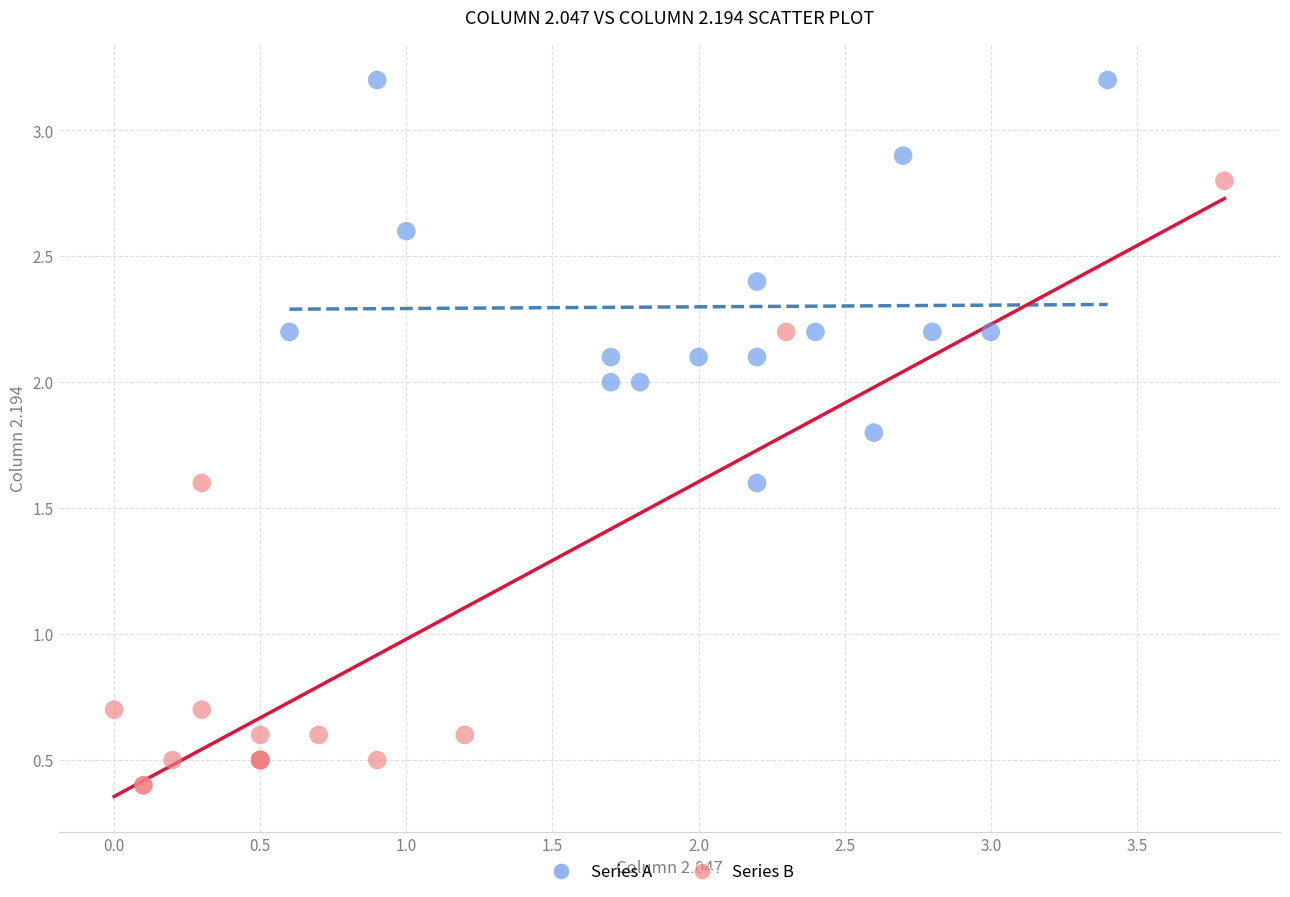

Which series has the widest spread of Y values?

Series B